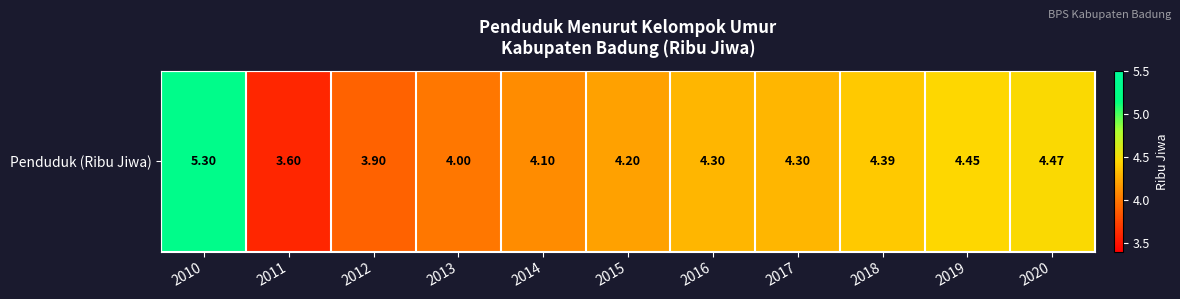

At which label is the value closest to 4?

2013